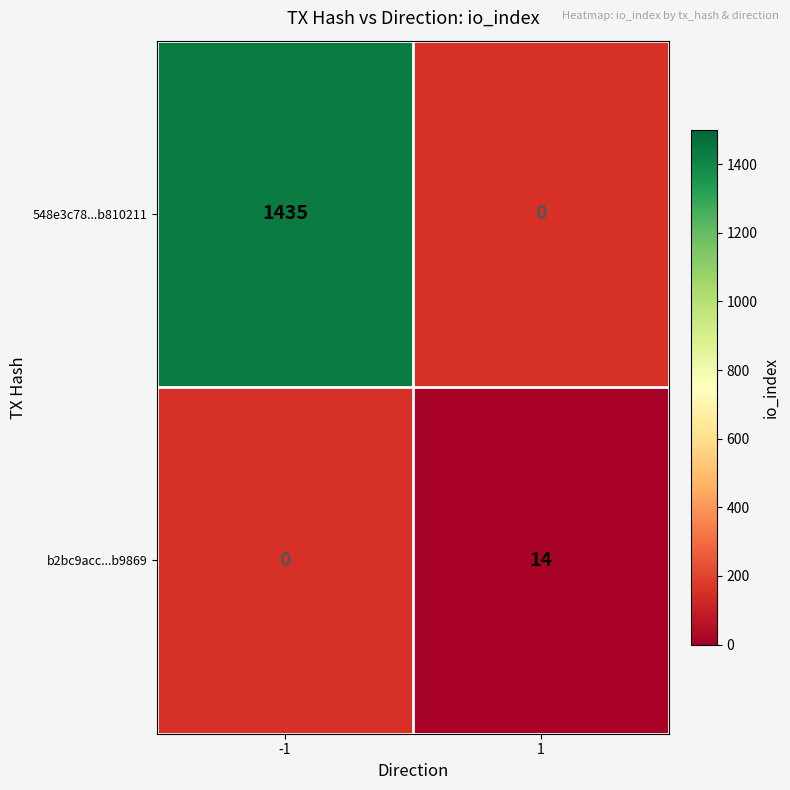

True or false: 548e3c78...b810211 has a value of 1435 at -1.

True